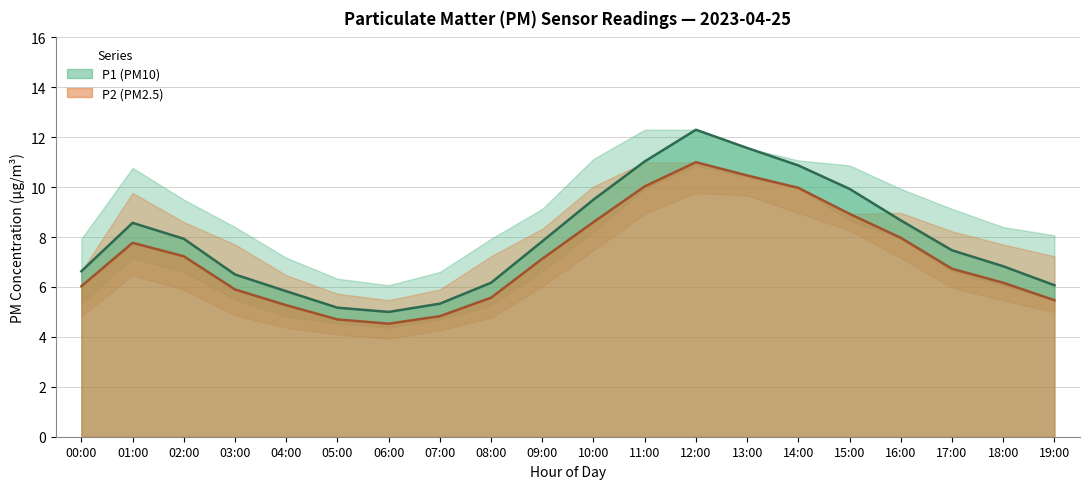

Reading left to right, transcribe all the data shown in this chart.

P1: 6.6	8.6	7.9	6.5	5.8	5.2	5.0	5.3	6.2	7.8	9.5	11.0	12.3	11.6	10.9	9.9	8.7	7.5	6.8	6.1
P2: 6.0	7.8	7.2	5.9	5.3	4.7	4.5	4.8	5.6	7.1	8.6	10.0	11.0	10.5	10.0	8.9	8.0	6.7	6.2	5.5